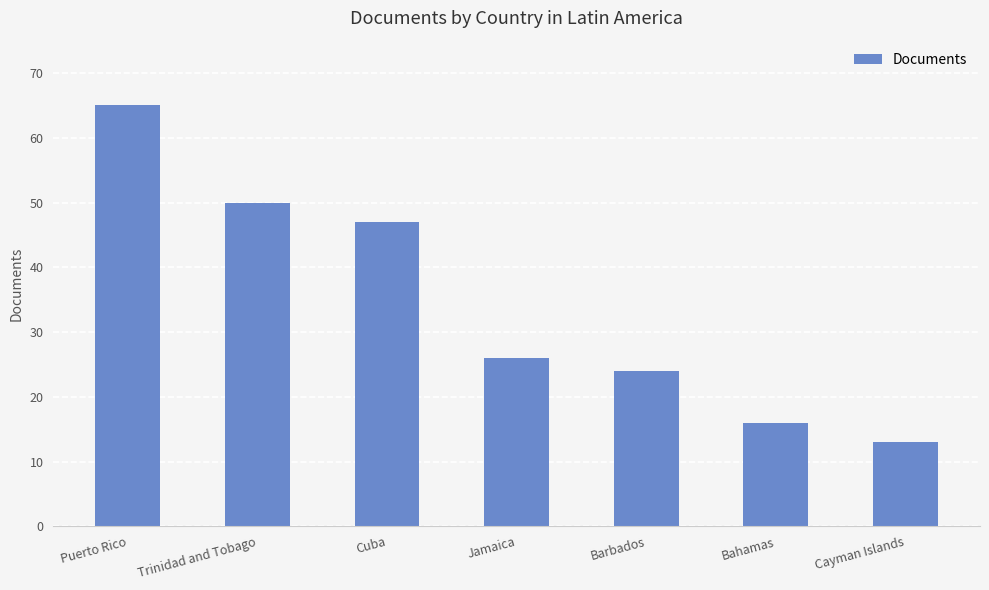

Between Cuba and Bahamas, which is larger?

Cuba